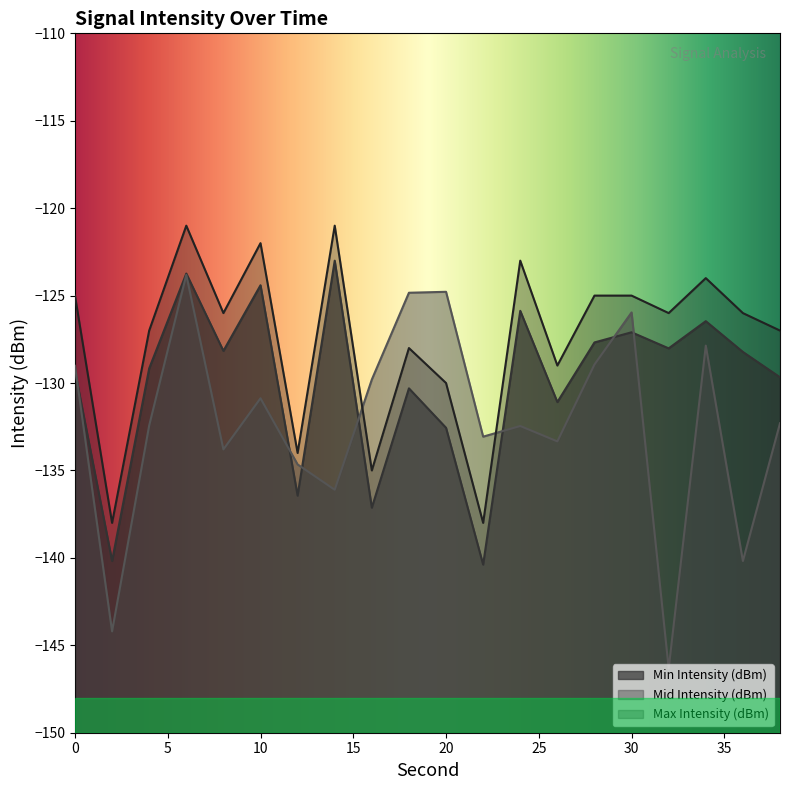

Reading left to right, list all the values displayed in this chart.

Min Intensity (dBm): -129.3	-140.2	-129.2	-123.7	-128.2	-124.4	-136.4	-123.0	-137.1	-130.3	-132.6	-140.4	-125.9	-131.1	-127.7	-127.1	-128.0	-126.5	-128.2	-129.7
Mid Intensity (dBm): -129.0	-144.2	-132.4	-123.8	-133.8	-130.9	-134.7	-136.1	-129.8	-124.8	-124.8	-133.1	-132.5	-133.3	-128.9	-126.0	-146.3	-127.9	-140.2	-132.3
Max Intensity (dBm): -125.0	-138.0	-127.0	-121.0	-126.0	-122.0	-134.0	-121.0	-135.0	-128.0	-130.0	-138.0	-123.0	-129.0	-125.0	-125.0	-126.0	-124.0	-126.0	-127.0